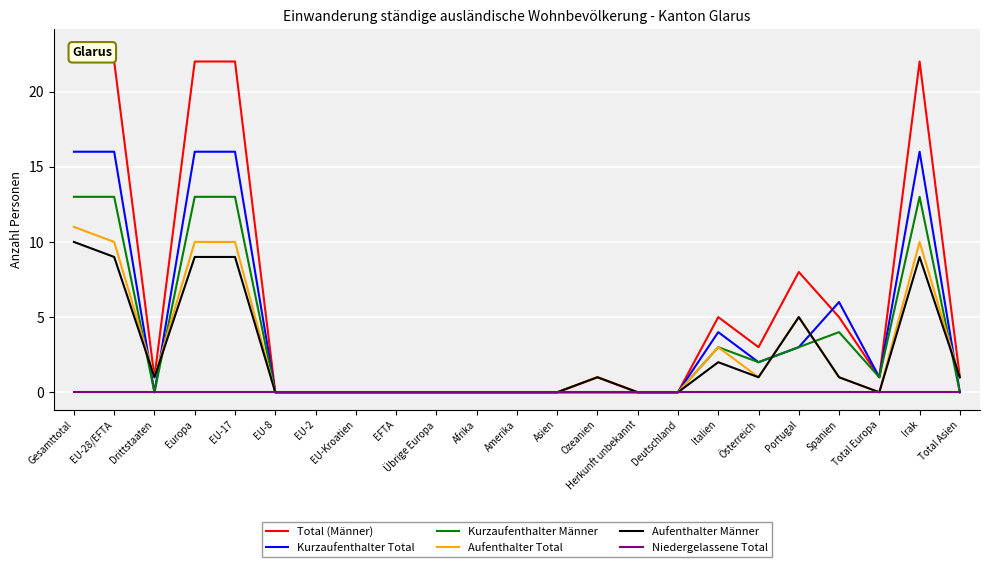

At which category is the sum across all series the highest?

Gesamttotal